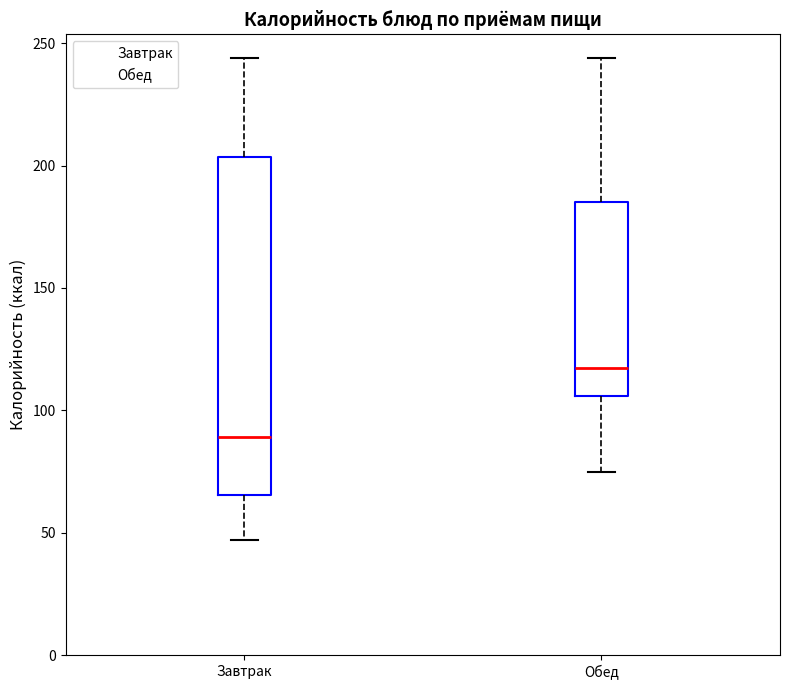

Where does the median line of the box for Завтрак sit on the y-axis? The values are not printed on the chart, so give them approximately, as read against the axis.

90